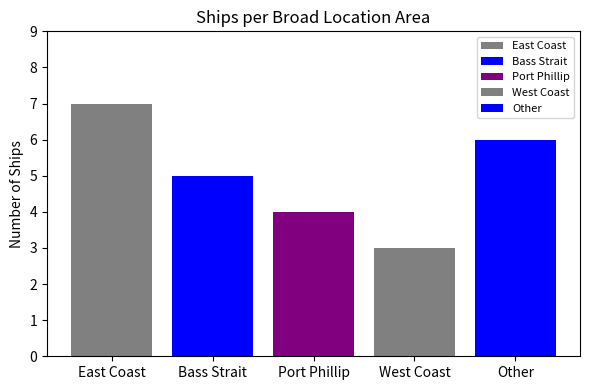

Count the number of categories in the chart.

1